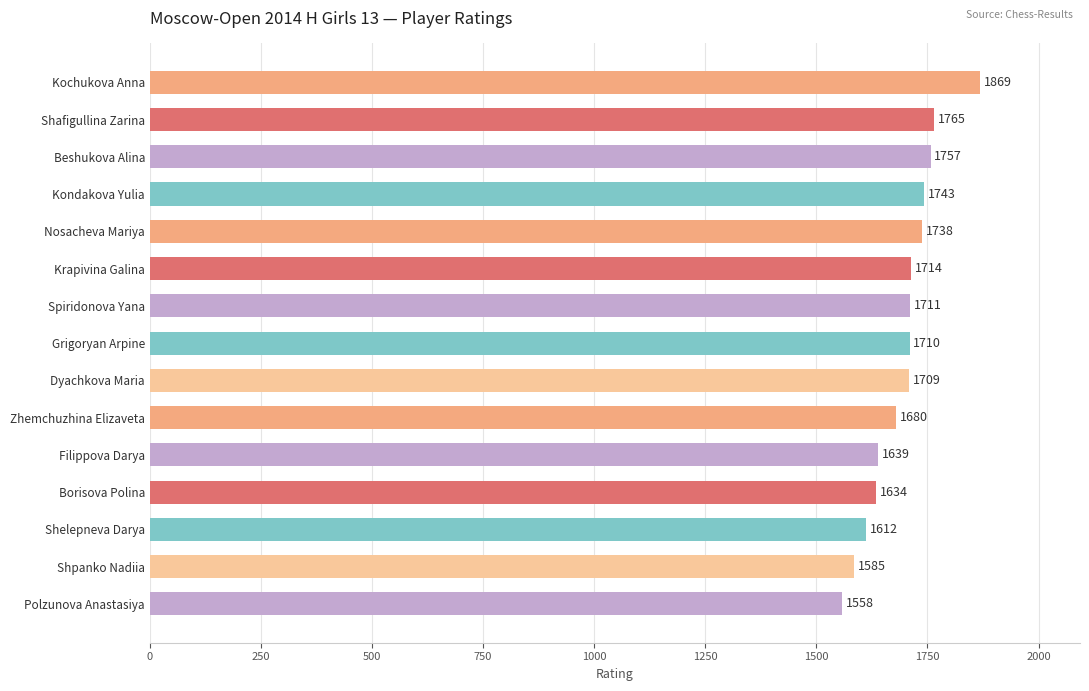

Rank the categories by value from highest to lowest.

Kochukova Anna, Shafigullina Zarina, Beshukova Alina, Kondakova Yulia, Nosacheva Mariya, Krapivina Galina, Spiridonova Yana, Grigoryan Arpine, Dyachkova Maria, Zhemchuzhina Elizaveta, Filippova Darya, Borisova Polina, Shelepneva Darya, Shpanko Nadiia, Polzunova Anastasiya